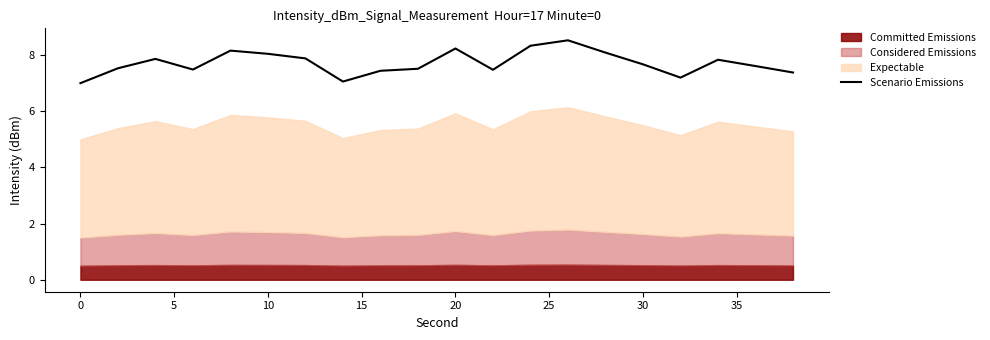

What is the maximum value for Scenario Emissions?

8.5